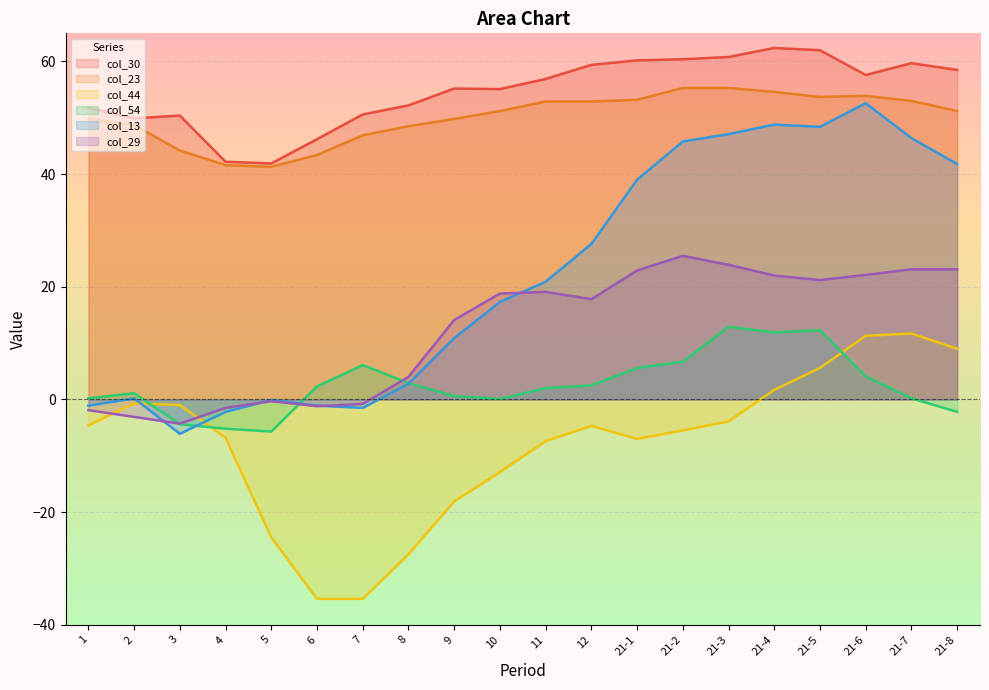

Where does the col_13 series first go above 20?

11